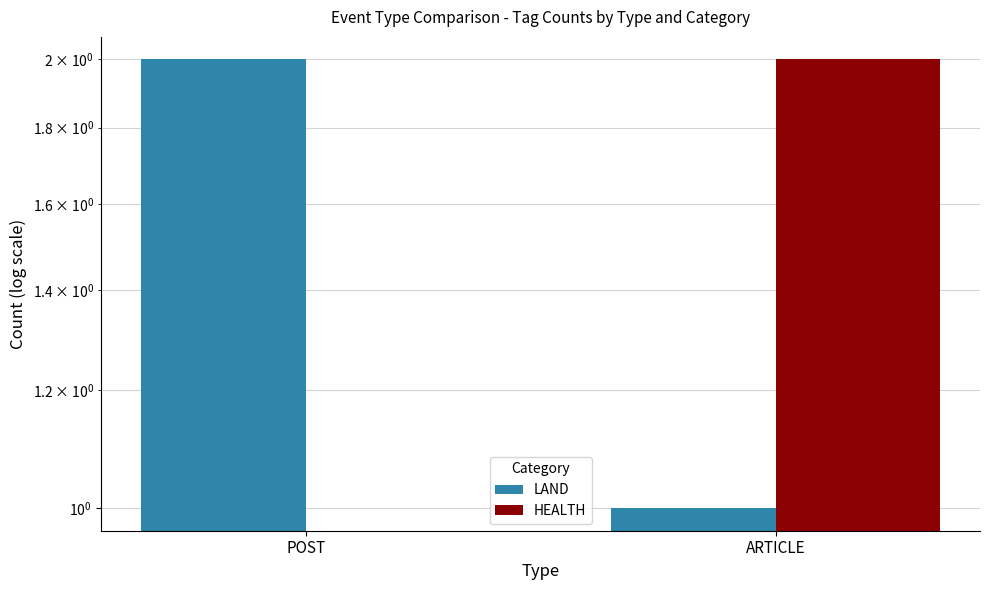

Rank the series at POST from highest to lowest value.

LAND, HEALTH